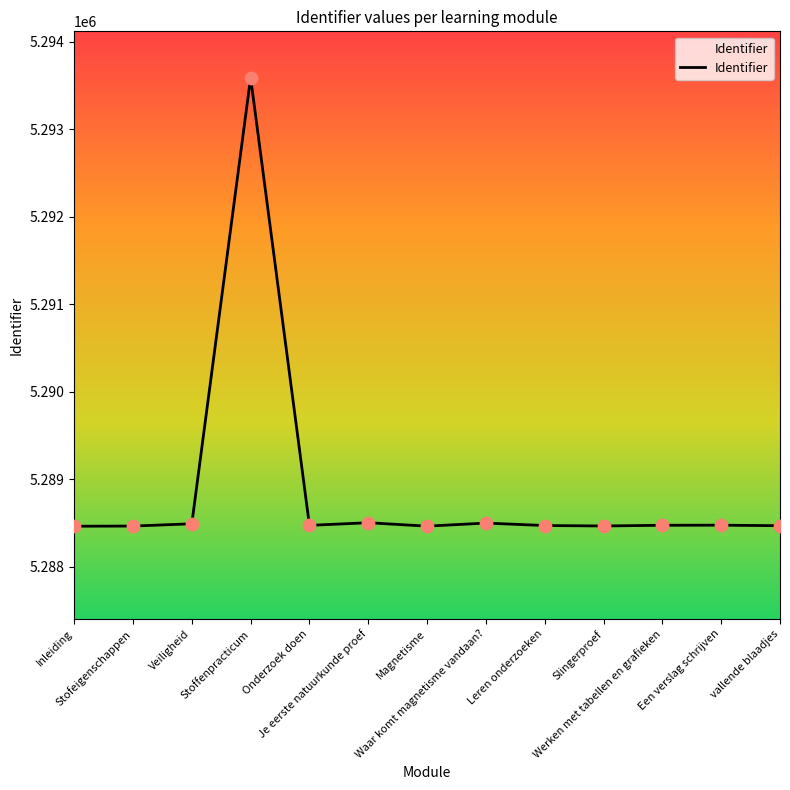

What is the ratio of the value at vallende blaadjes to the value at Werken met tabellen en grafieken?

1.0